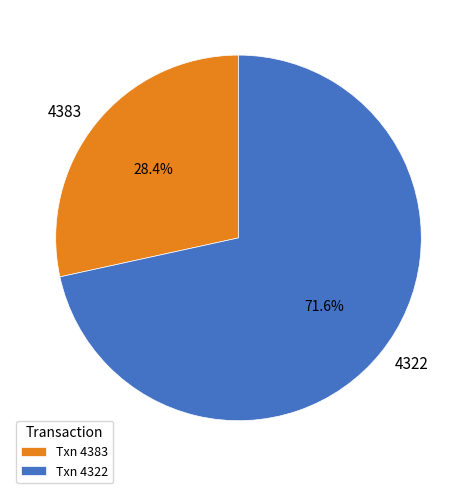

Is there any slice that represents more than half of the pie?

Yes